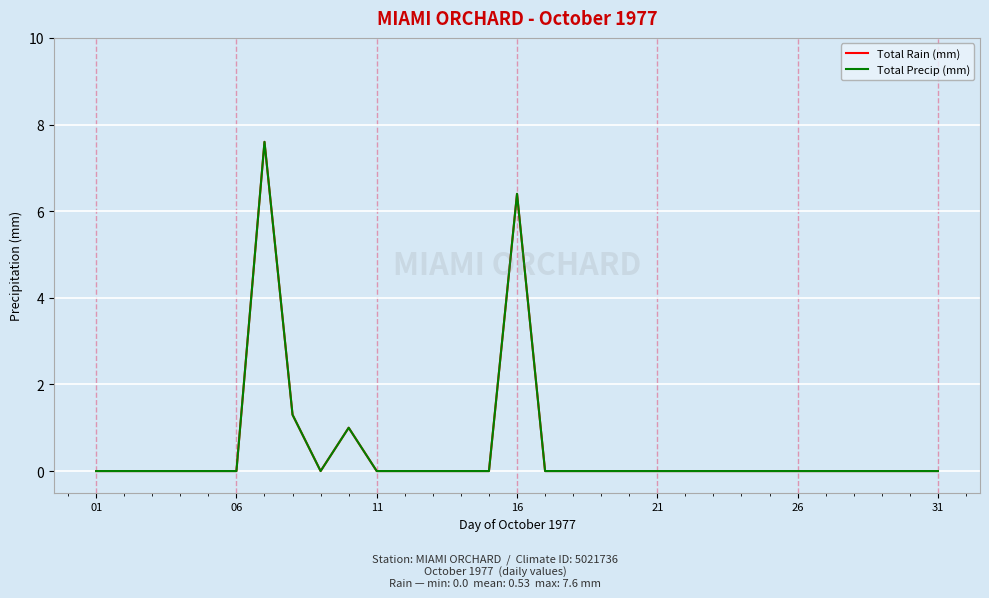

Does the chart have visible grid lines?

Yes